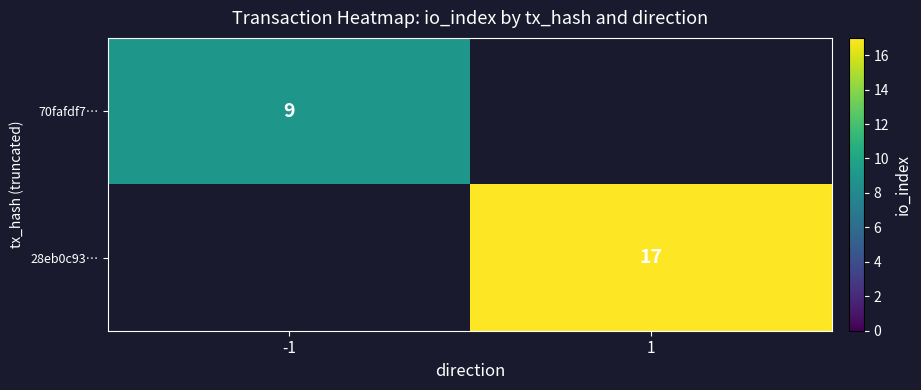

Which label corresponds to the largest value in the chart?

1